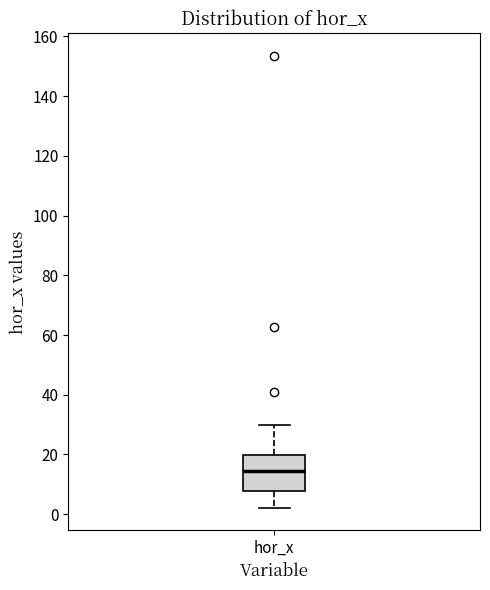

Where does the lower whisker of the box for hor_x end on the y-axis? The values are not printed on the chart, so give them approximately, as read against the axis.

2